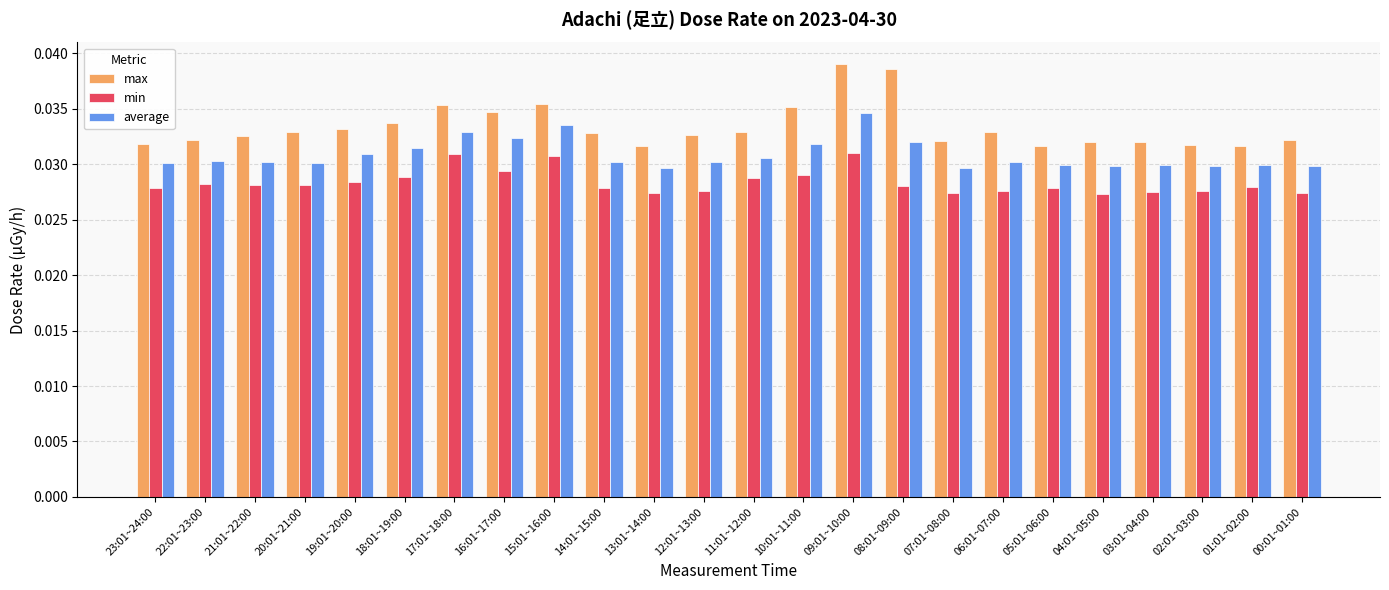

What is the label of the 11th bar from the right?

10:01~11:00